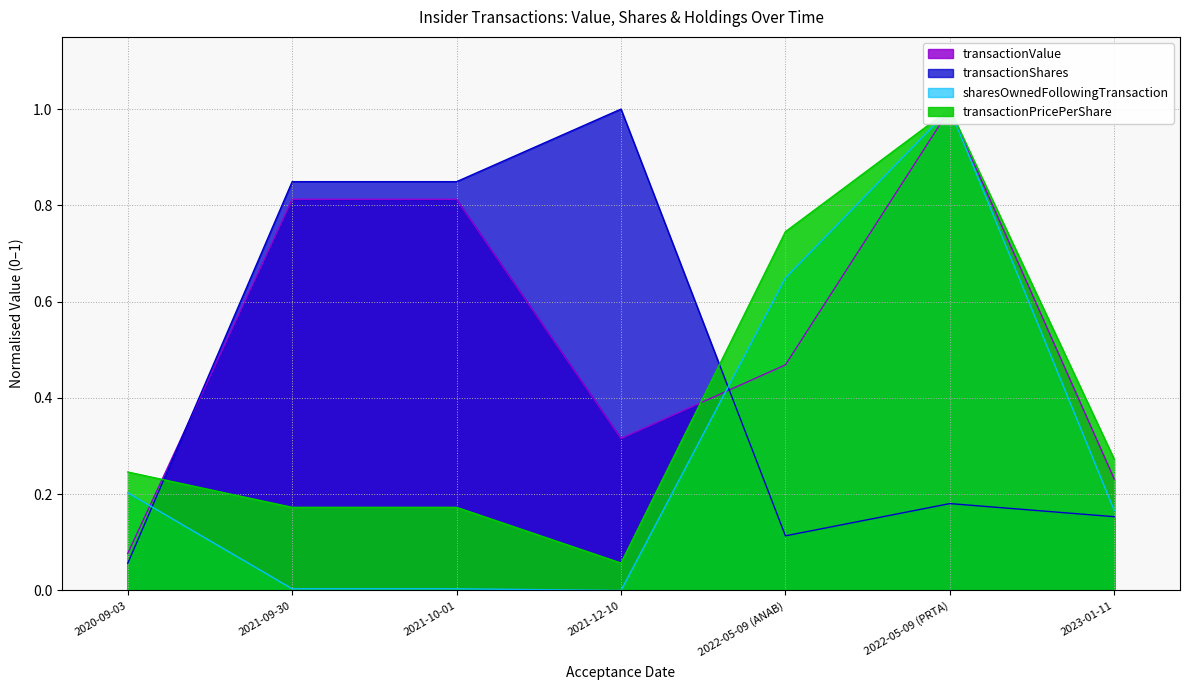

The sharesOwnedFollowingTransaction series shows 0.3 at 2023-01-11. True or false?

False